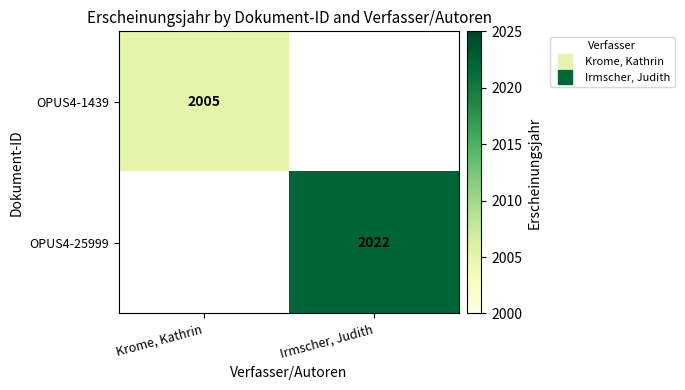

Is it true that OPUS4-1439 equals 3136.4 at Krome, Kathrin?

False